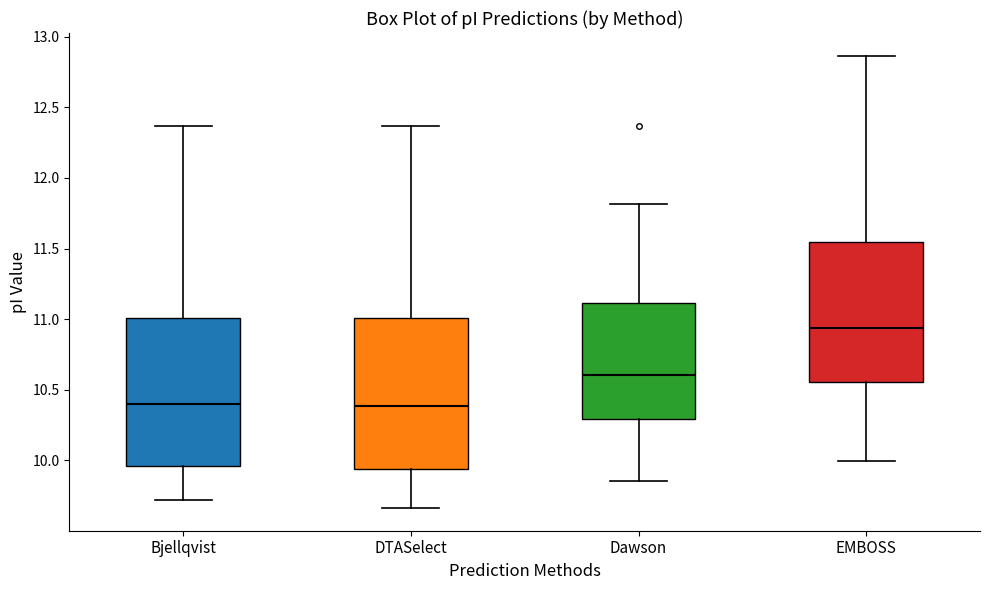

Where does the lower whisker of the box for Bjellqvist end on the y-axis? The values are not printed on the chart, so give them approximately, as read against the axis.

9.70